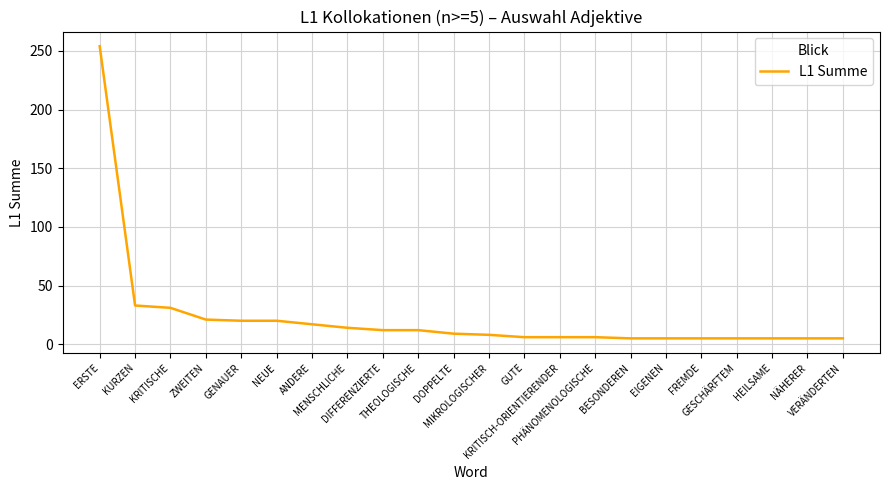

What is the ratio of the value at GENAUER to the value at VERÄNDERTEN?

4.0